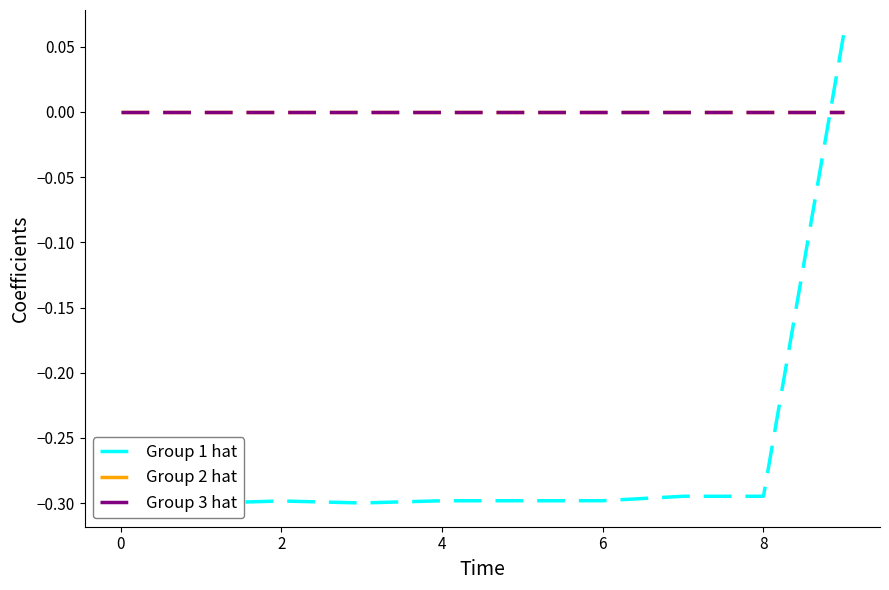

How many values in Group 1 hat are above zero?

1